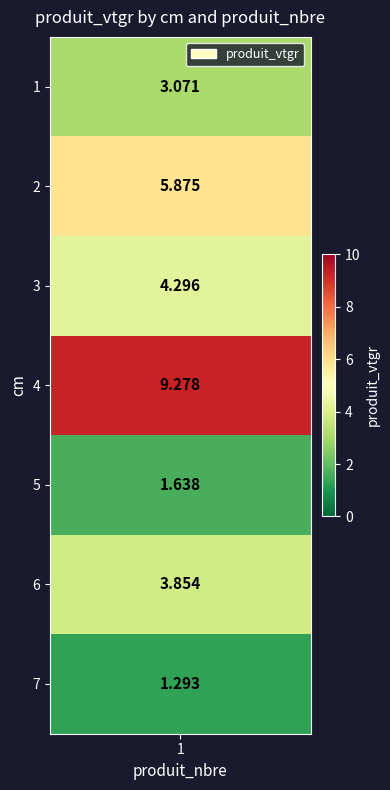

Rank the categories by value from highest to lowest.

4, 2, 3, 6, 1, 5, 7